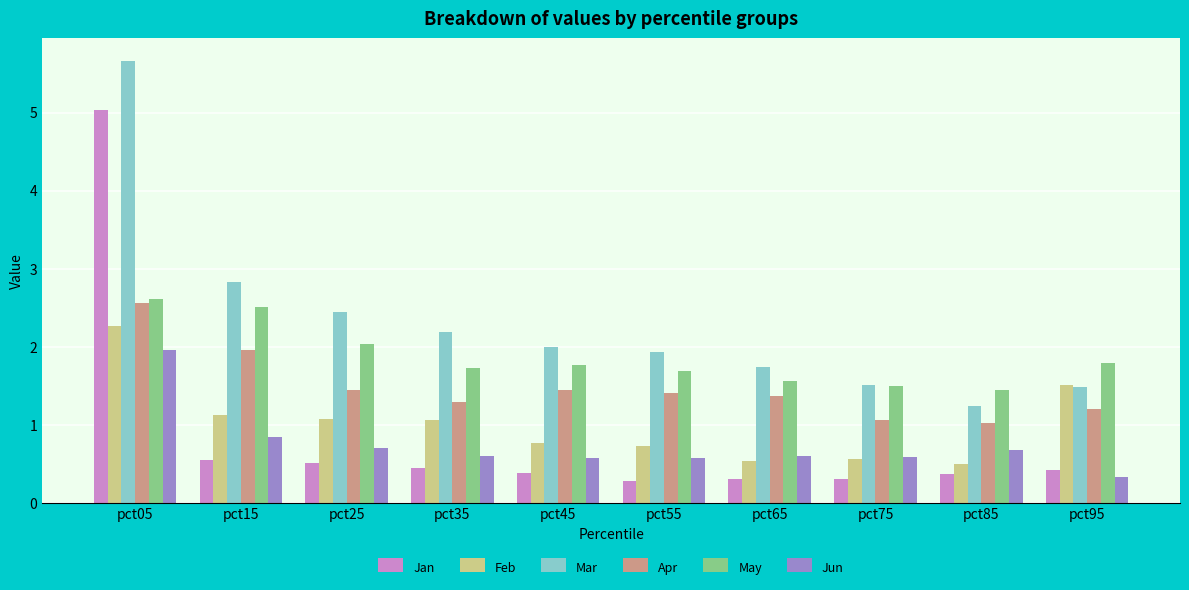

Which series changed the most between pct45 and pct85?

Mar